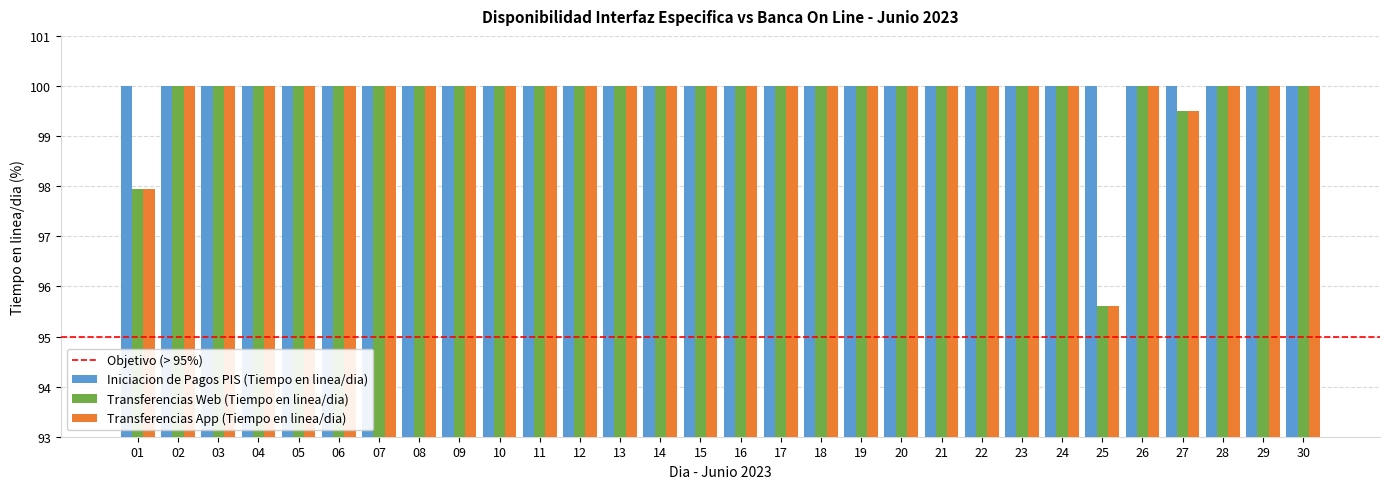

How many groups of bars are there?

30